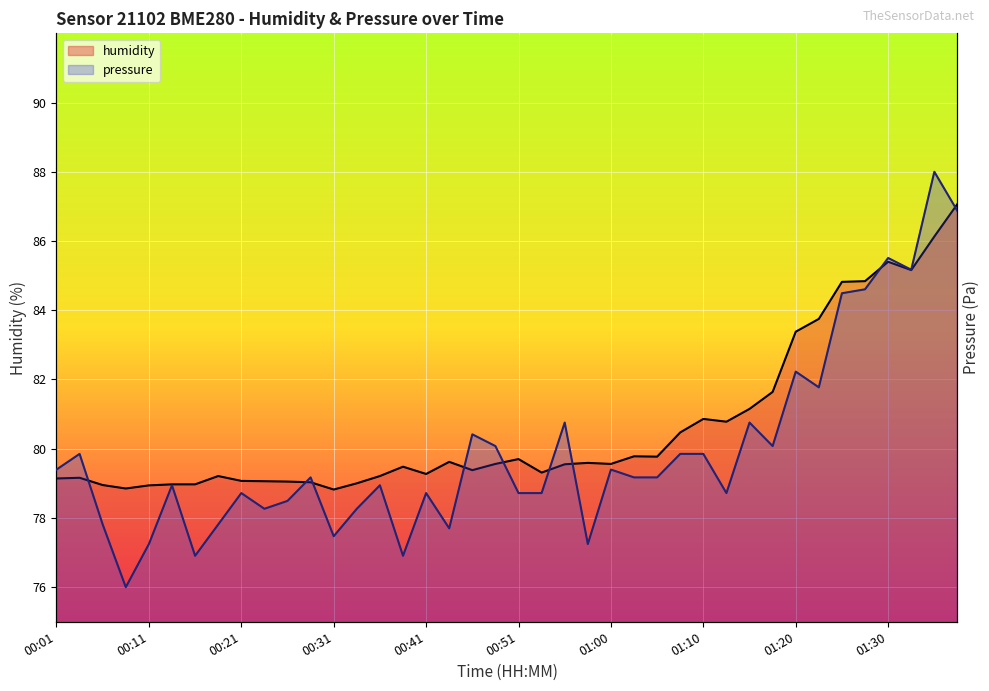

Which series has the widest spread of values?

pressure